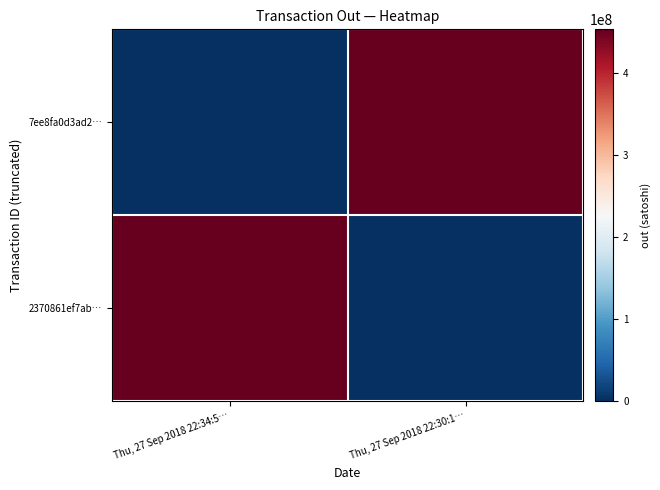

How many distinct data groups are displayed?

2